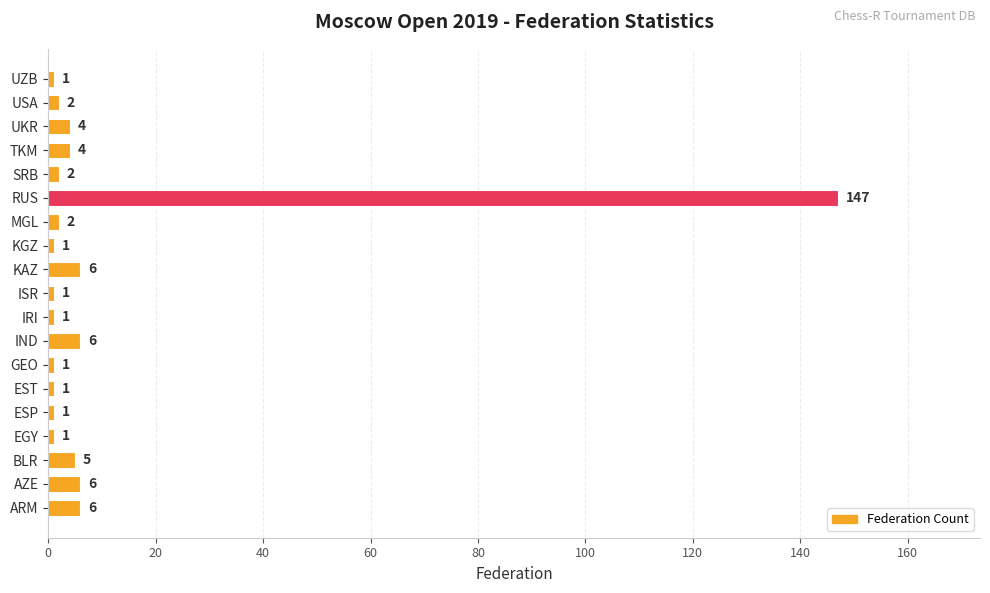

What is the sum of all values?

198